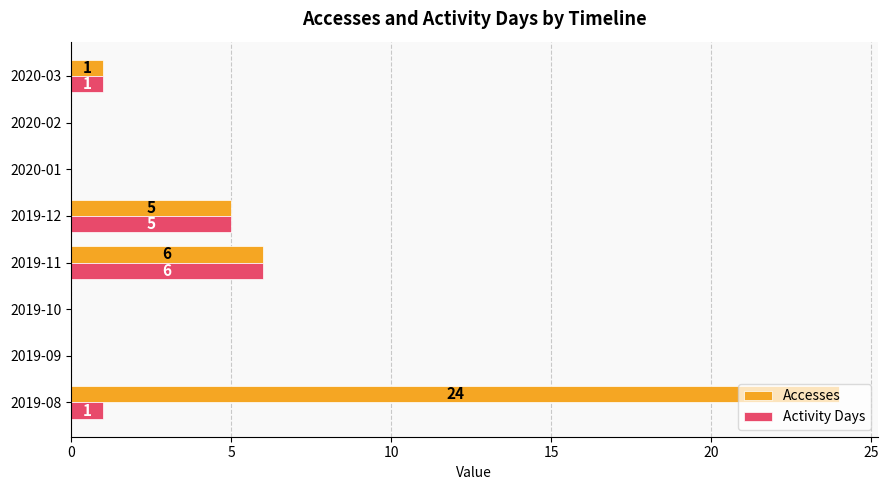

How many Activity Days values are between 0 and 5?

7